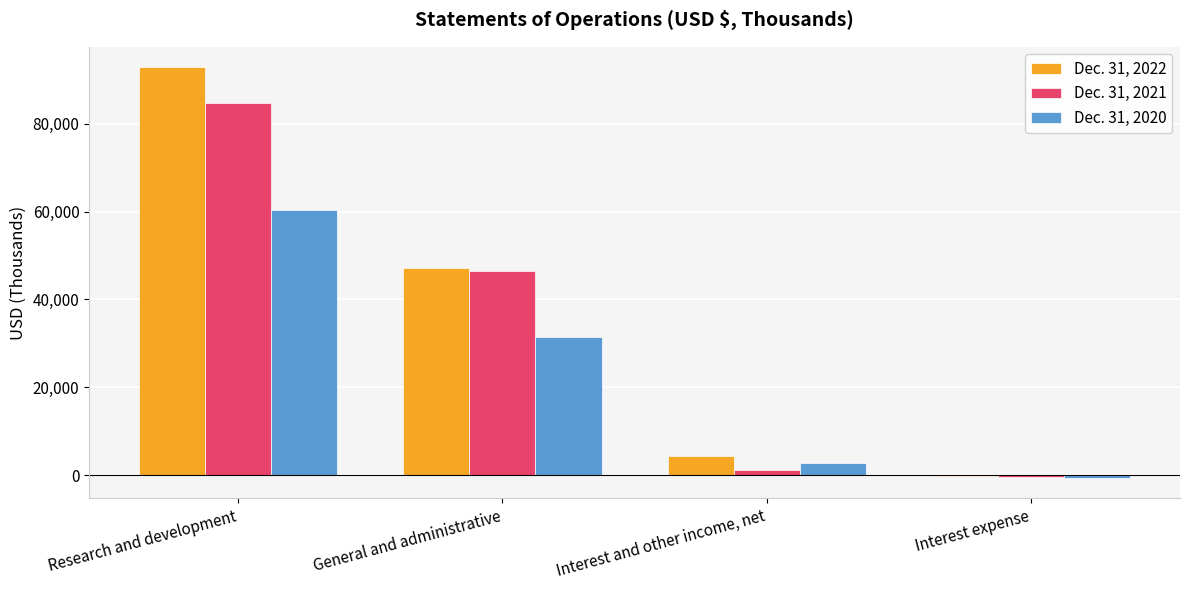

How many distinct data groups are displayed?

3